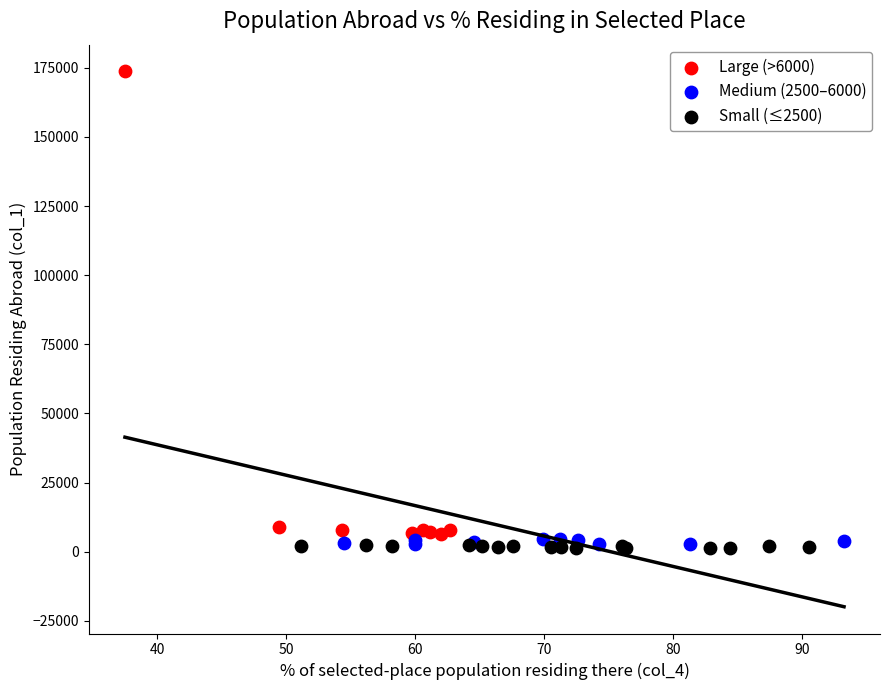

Which series has the largest Y range (max minus min)?

Large (>6000)